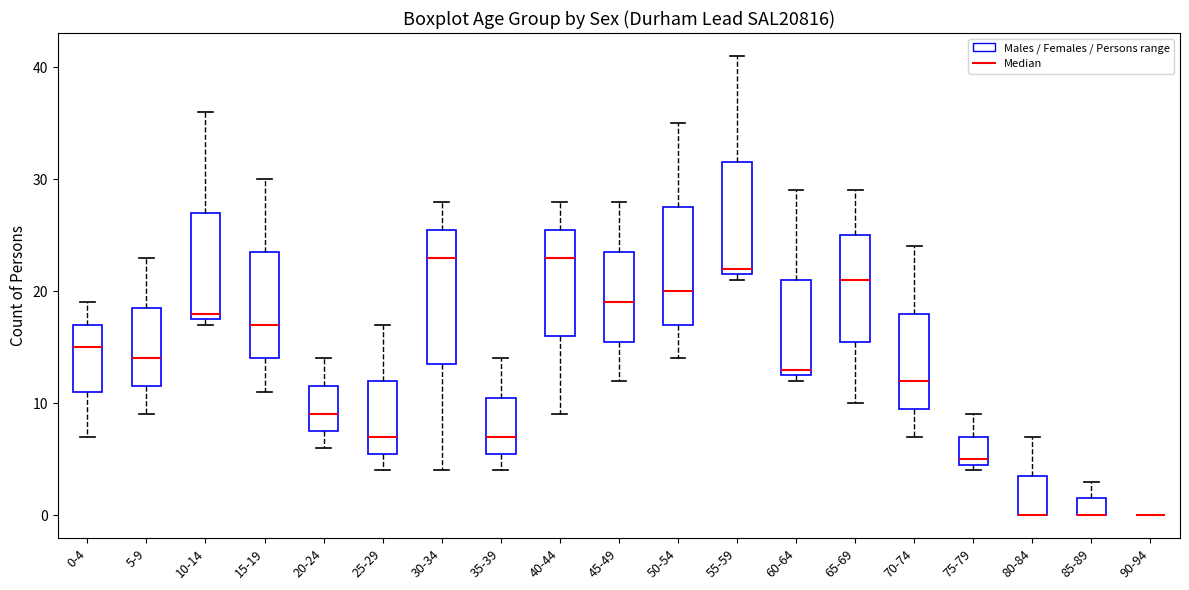

Reading left to right, transcribe this box plot: for each box, give where its median line is, the range the box spans, and where its two whiskers end, as read against the y-axis. The values are not printed on the chart, so give them approximately, as read against the axis.

0-4: median 15, box 11 to 17, whiskers 7 to 19
5-9: median 14, box 12 to 19, whiskers 9 to 23
10-14: median 18 (just above the box's lower edge), box 18 to 27, whiskers 17 to 36
15-19: median 17, box 14 to 24, whiskers 11 to 30
20-24: median 9, box 8 to 12, whiskers 6 to 14
25-29: median 7, box 6 to 12, whiskers 4 to 17
30-34: median 23, box 14 to 26, whiskers 4 to 28
35-39: median 7, box 6 to 11, whiskers 4 to 14
40-44: median 23, box 16 to 26, whiskers 9 to 28
45-49: median 19, box 16 to 24, whiskers 12 to 28
50-54: median 20, box 17 to 28, whiskers 14 to 35
55-59: median 22 (just above the box's lower edge), box 22 to 32, whiskers 21 to 41
60-64: median 13 (just above the box's lower edge), box 13 to 21, whiskers 12 to 29
65-69: median 21, box 16 to 25, whiskers 10 to 29
70-74: median 12, box 10 to 18, whiskers 7 to 24
75-79: median 5 (just above the box's lower edge), box 5 to 7, whiskers 4 to 9
80-84: median 0 (drawn on the box's lower edge), box 0 to 4, whiskers 0 to 7
85-89: median 0 (drawn on the box's lower edge), box 0 to 2, whiskers 0 to 3
90-94: box collapsed to a line at 0, whiskers 0 to 0